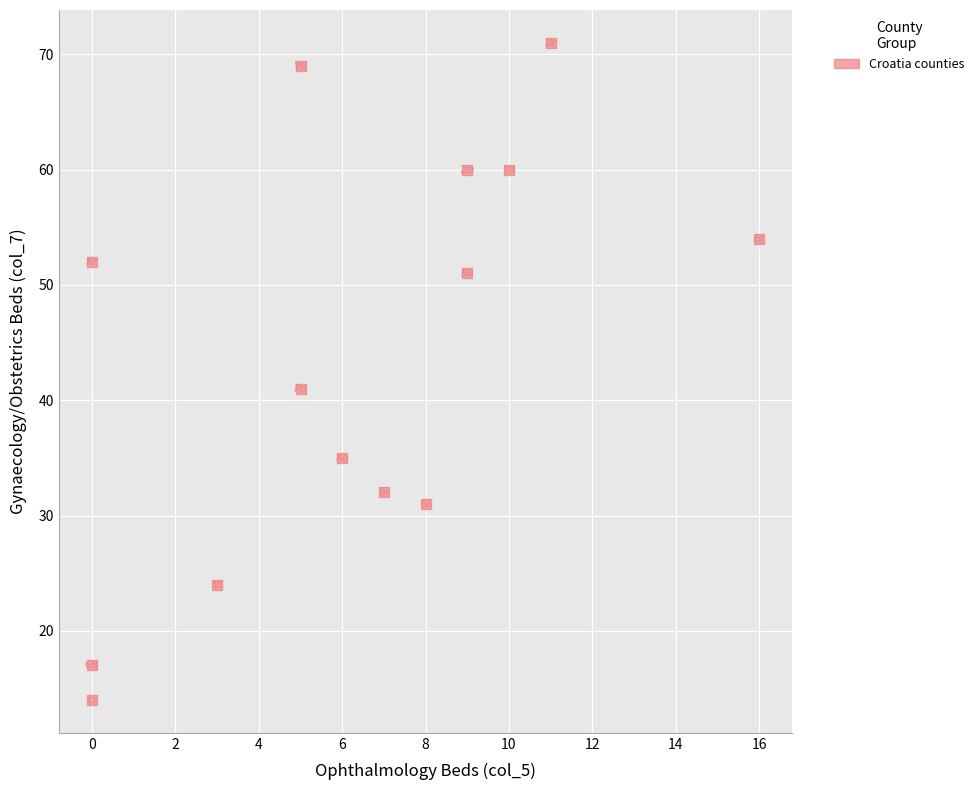

What Y value in the scatter plot is closest to 42?

41